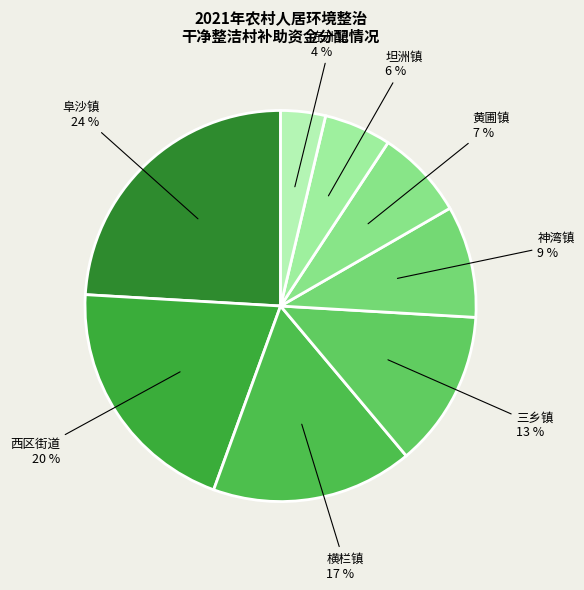

What is the largest slice in the pie chart?

阜沙镇